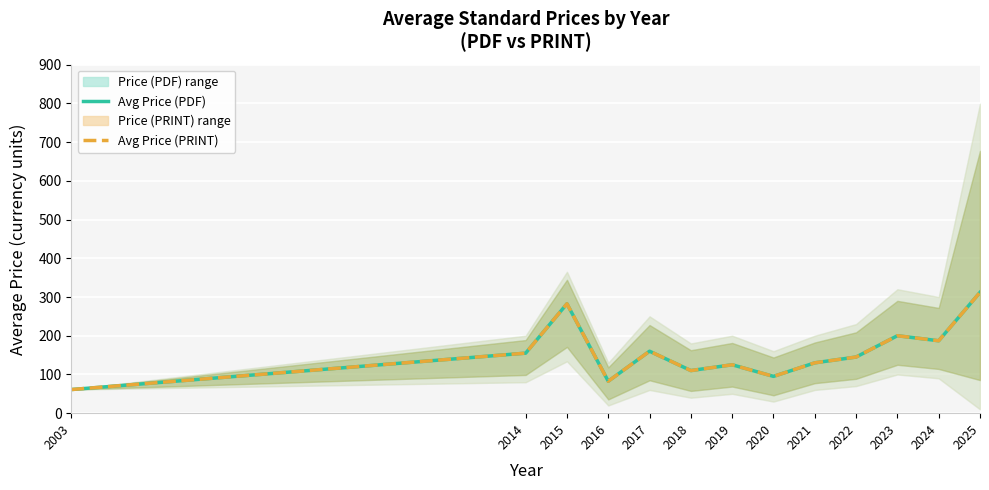

At which label does Avg Price (PDF) first exceed 145?

2014